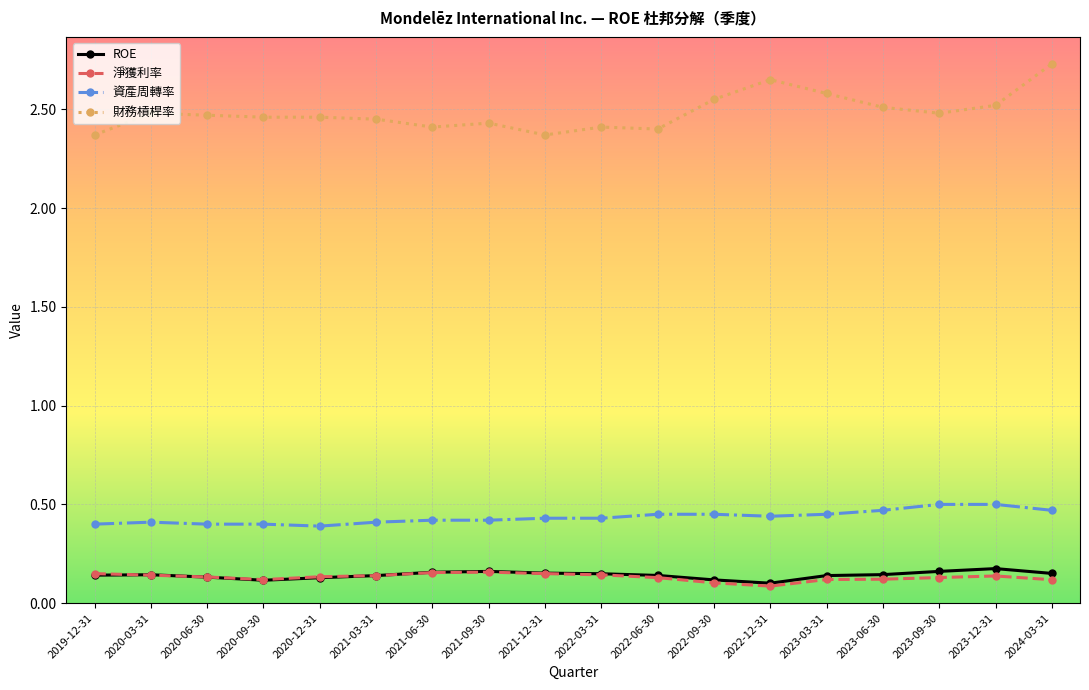

What is the total value across all series at 2024-03-31?

3.5